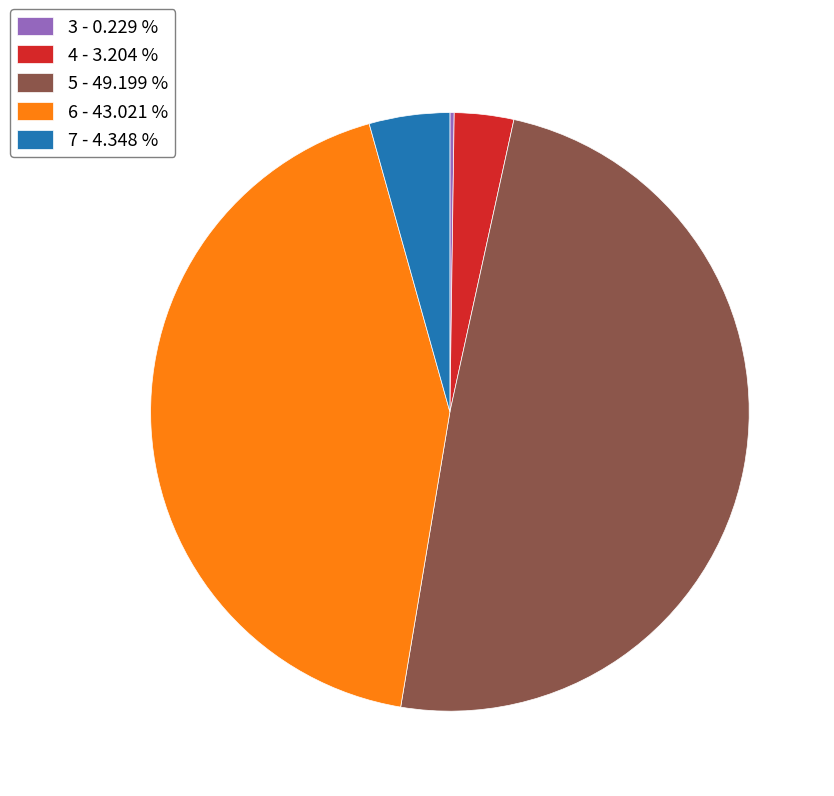

Do 7 and 5 together represent more than half of the pie?

Yes